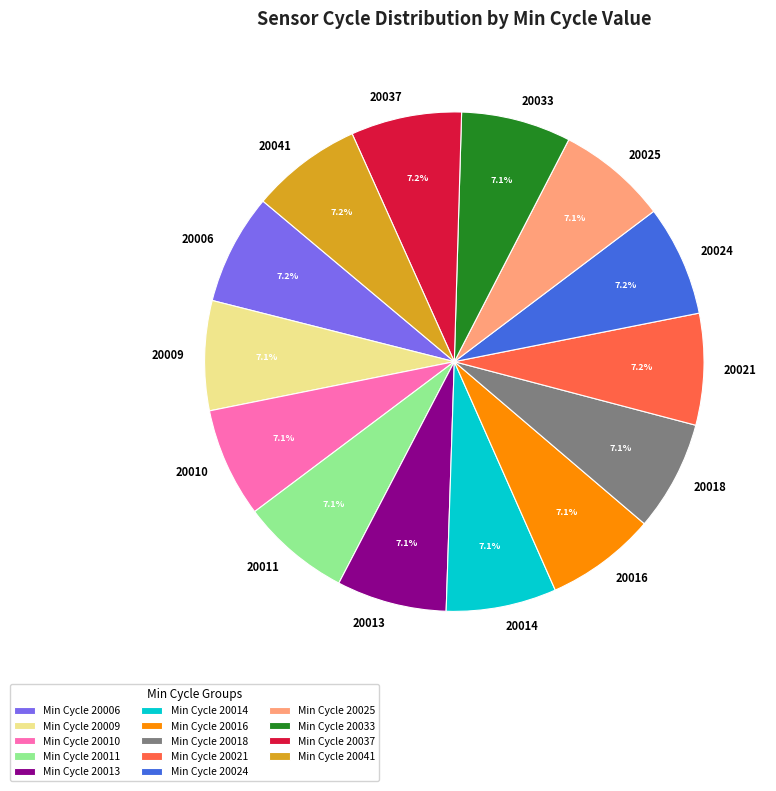

To the nearest percent, what portion does 20021 represent?

7%